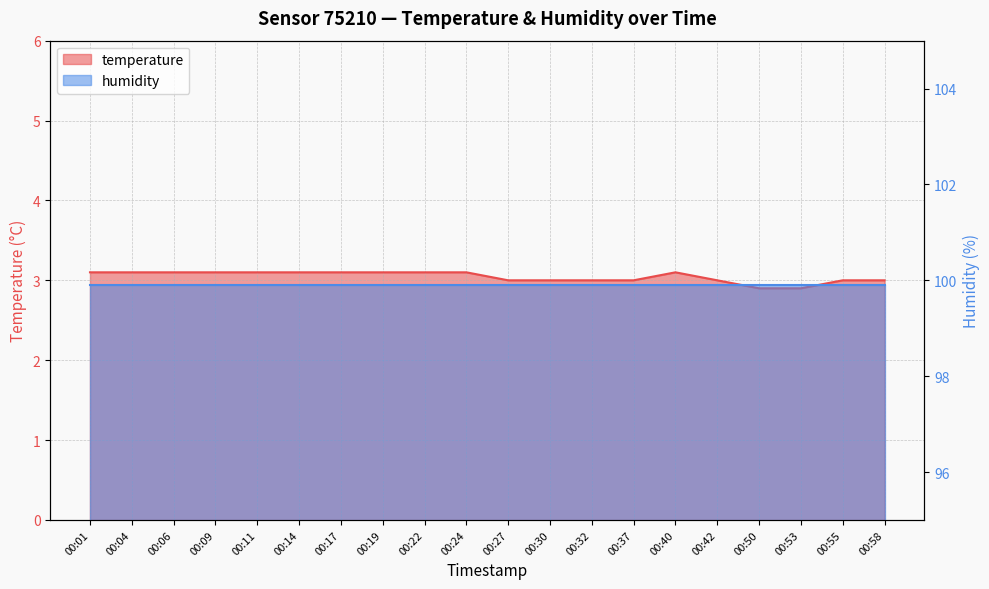

List the labels in order of value, smallest first.

00:50, 00:53, 00:27, 00:30, 00:32, 00:37, 00:42, 00:55, 00:58, 00:01, 00:04, 00:06, 00:09, 00:11, 00:14, 00:17, 00:19, 00:22, 00:24, 00:40